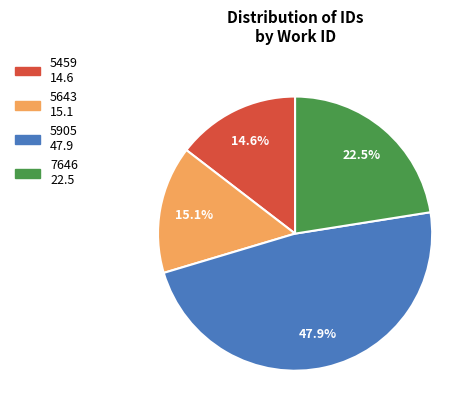

To the nearest percent, what is the difference between the largest and smallest slice percentages?

33%